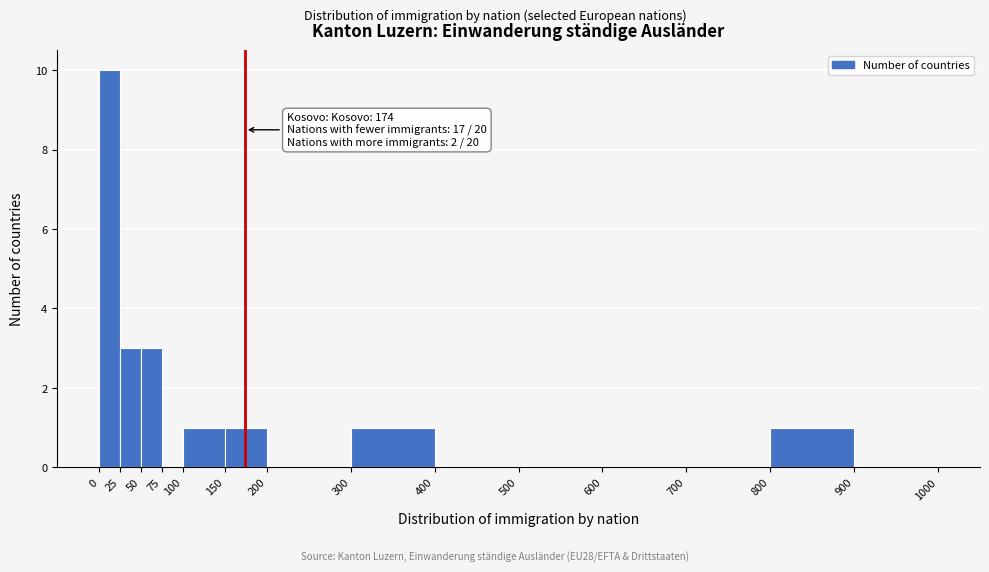

Which range on the x-axis has the tallest bar?

0 to 25